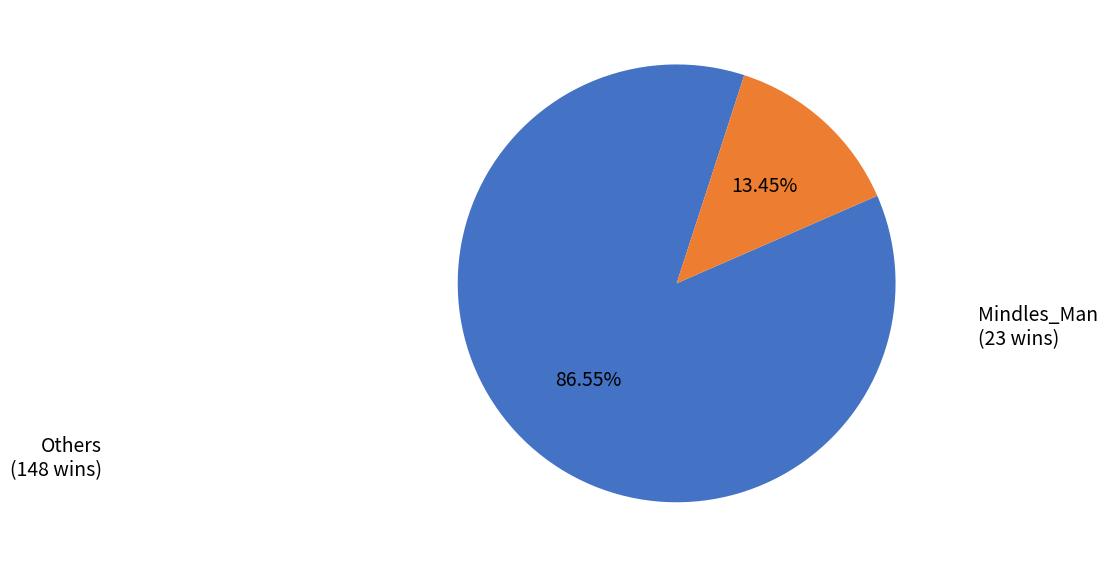

Count the number of slices in the pie.

2